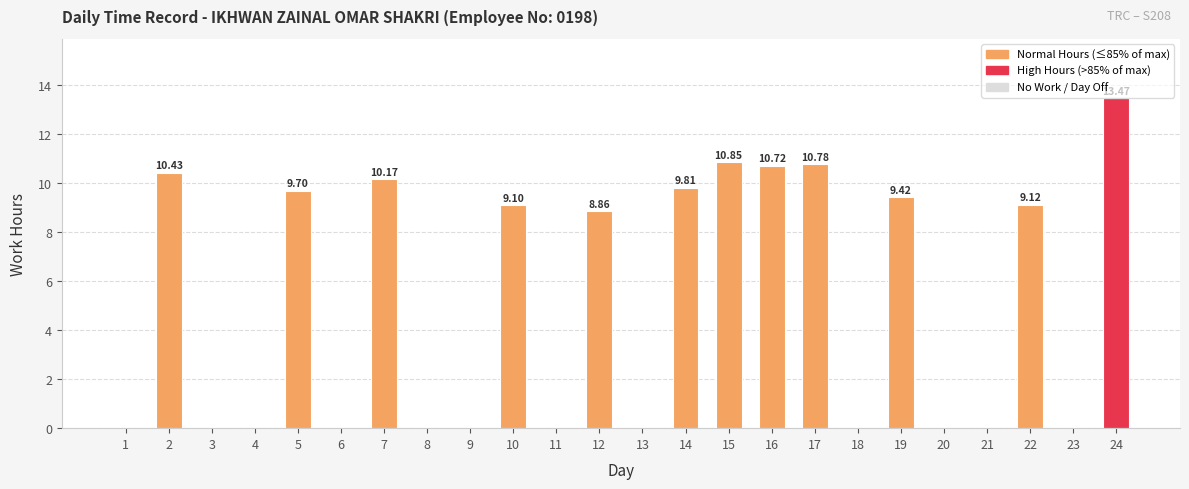

Between 14 and 8, which is larger?

14